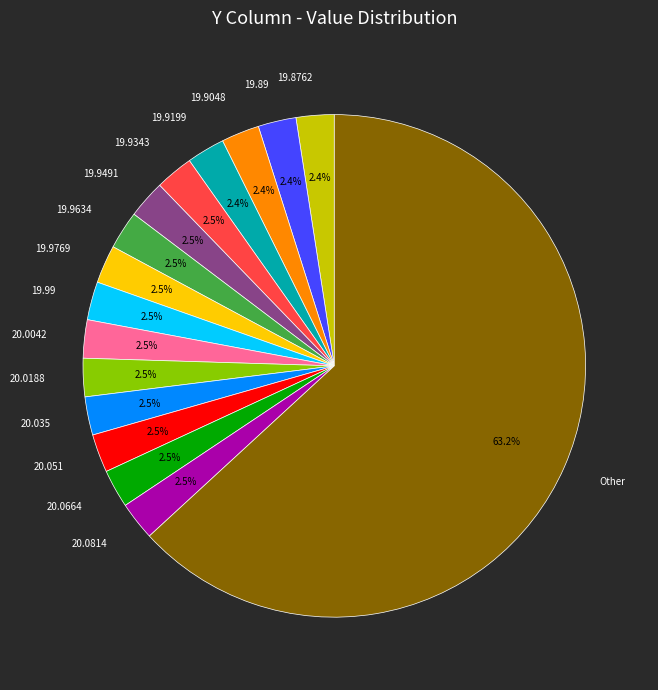

Do 20.0188 and 20.051 together represent more than half of the pie?

No